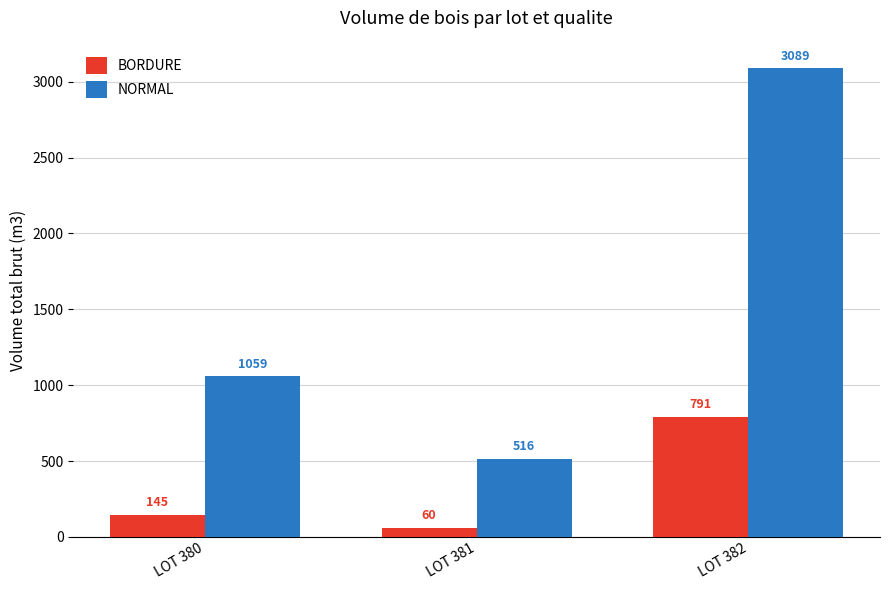

Which category has the lowest value in the NORMAL series?

LOT 381